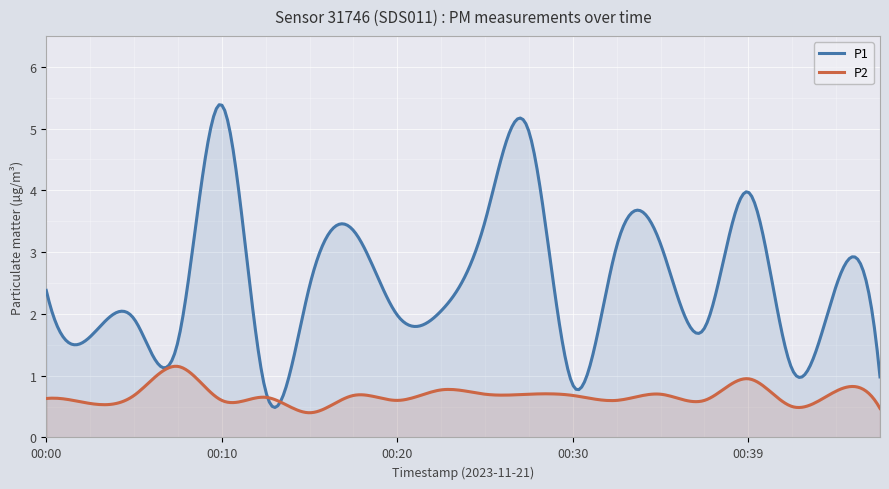

The value of P2 at 00:27 is 0.7. True or false?

True